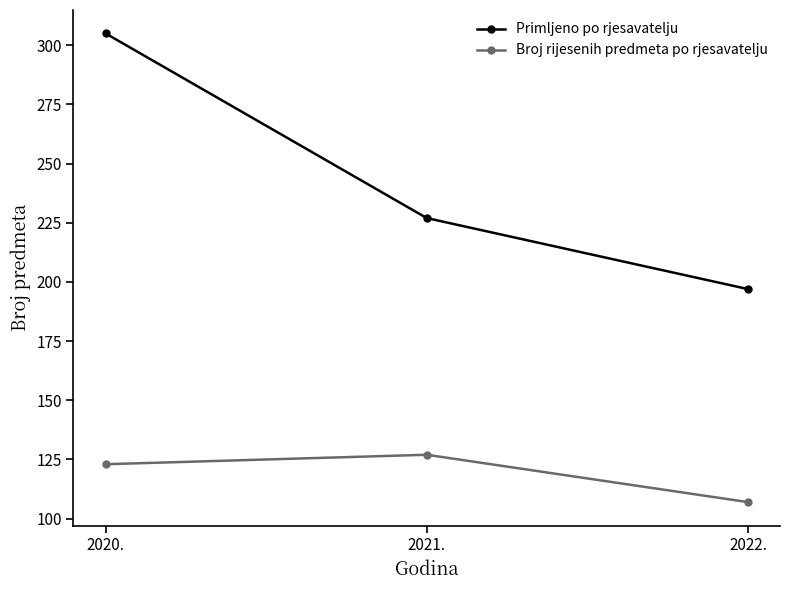

What is the difference between the Primljeno po rjesavatelju values at 2022. and 2020.?

108